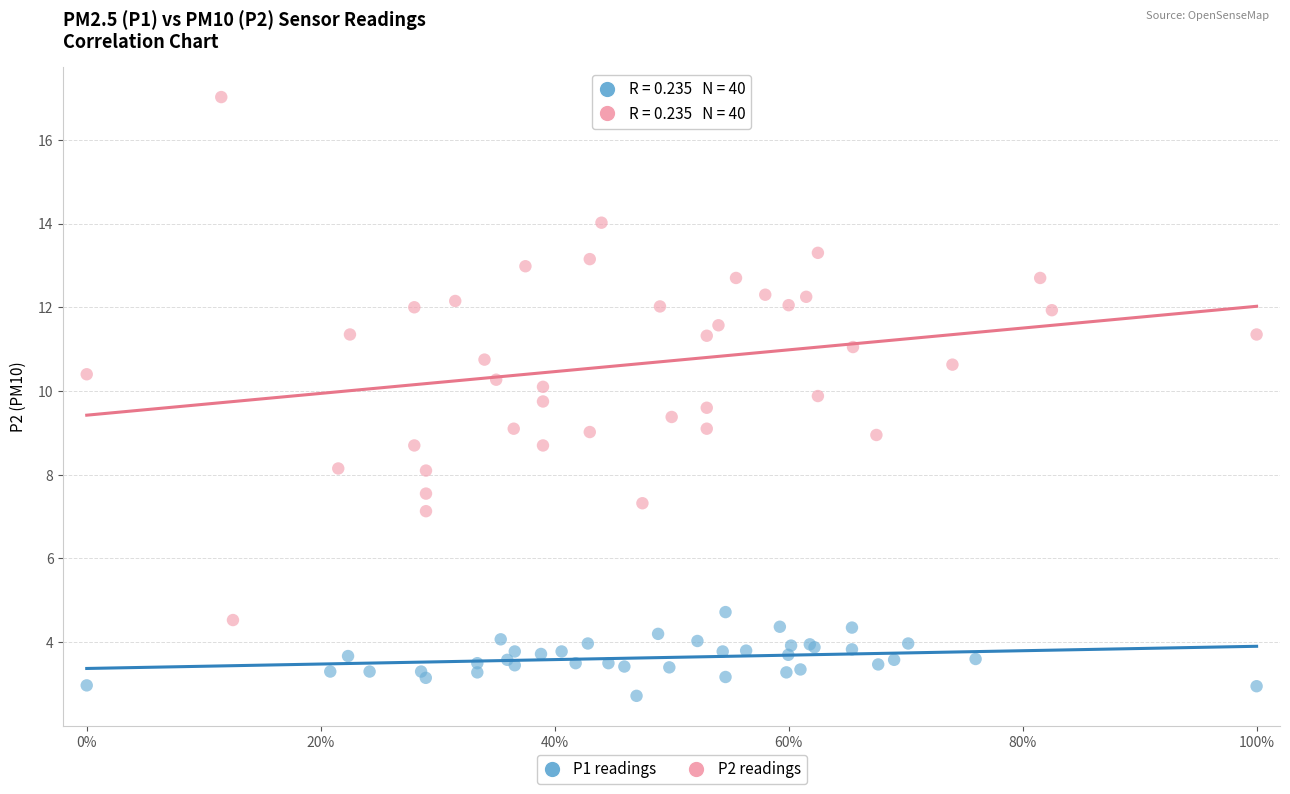

Which series has the widest spread of Y values?

P2 readings